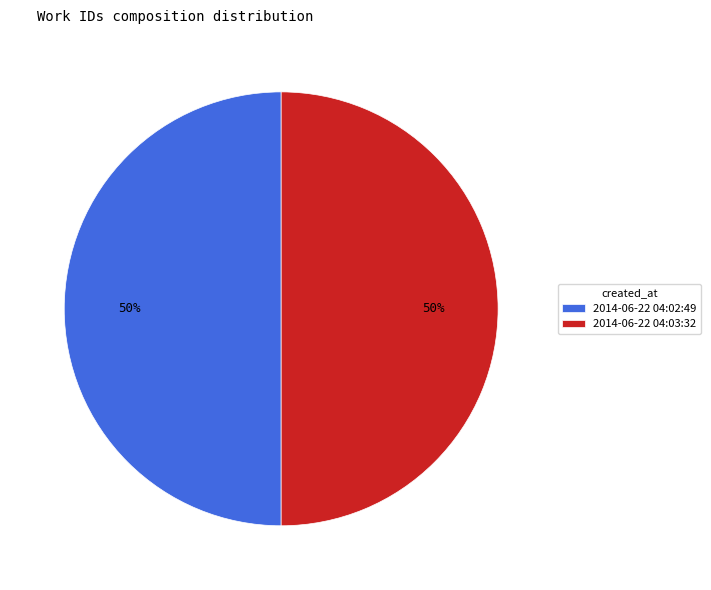

What percentage is the 2014-06-22 04:02:49 slice, to the nearest percent?

50%